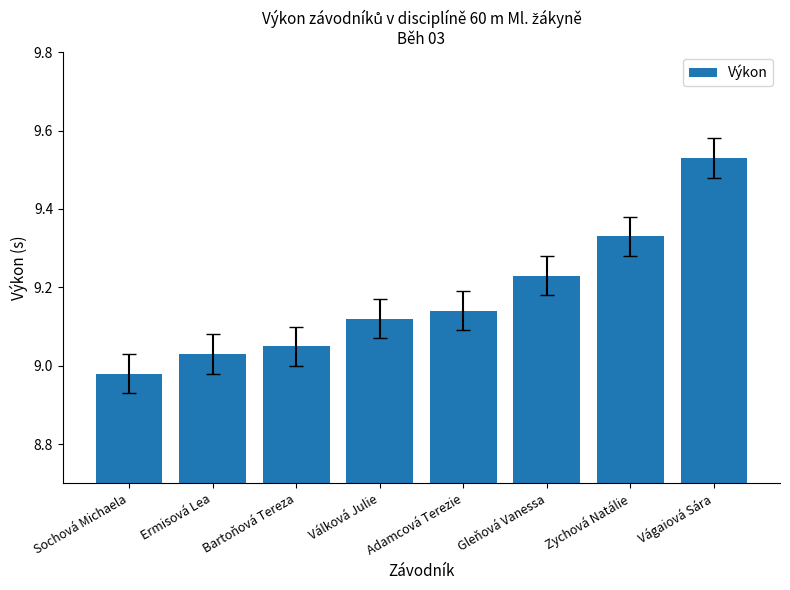

The value at Bartoňová Tereza is 2.8. True or false?

False